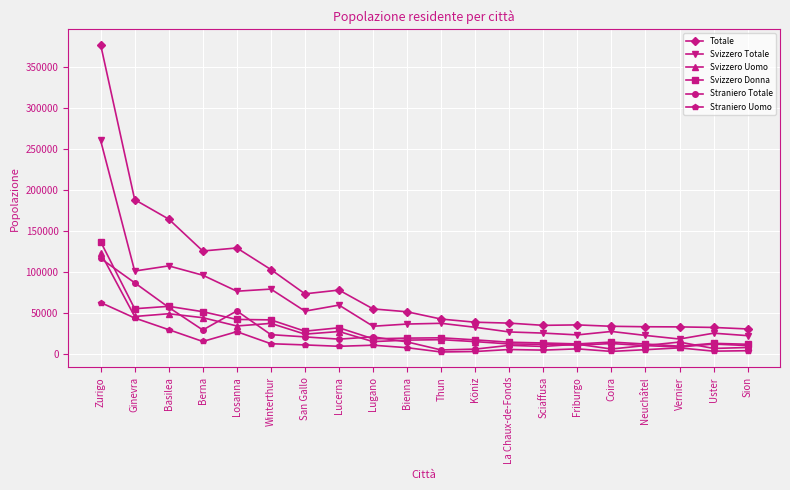

True or false: Svizzero Totale has a value of 48094 at Losanna.

False